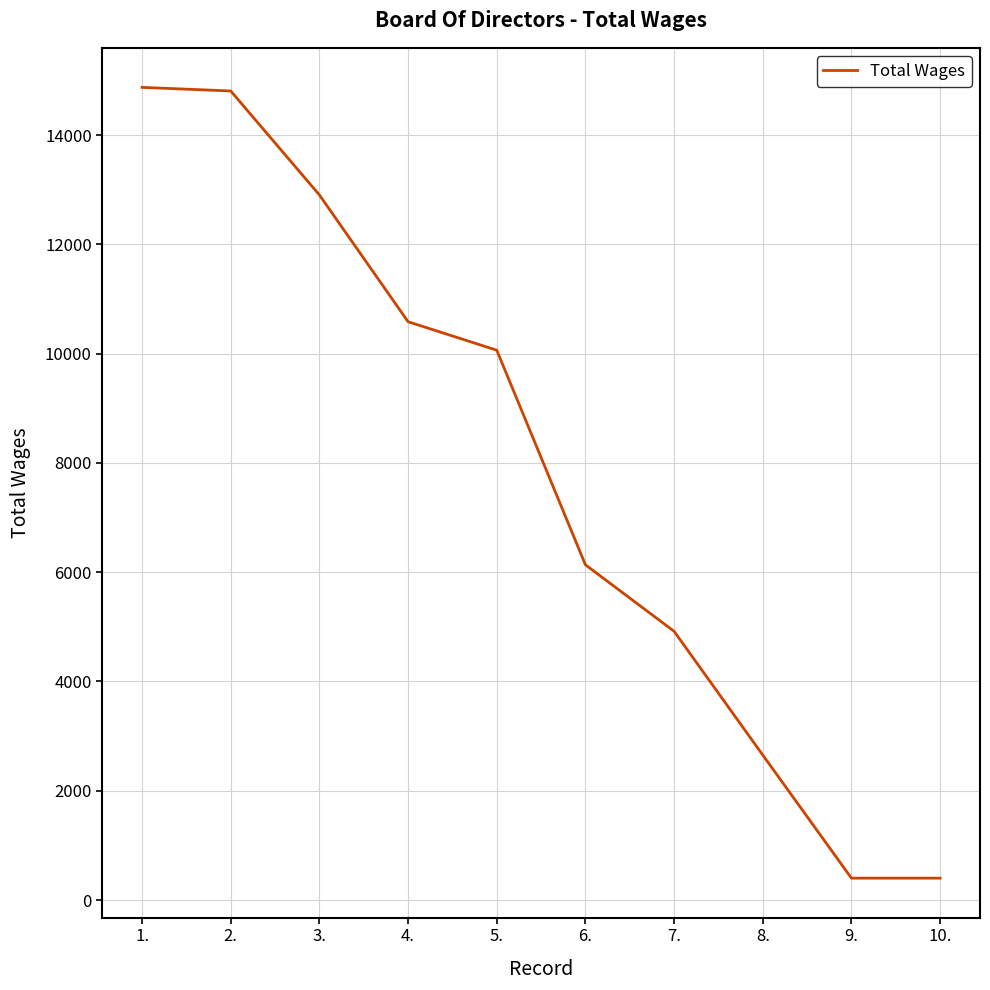

What is the sum of the values at 6. and 9.?

6535